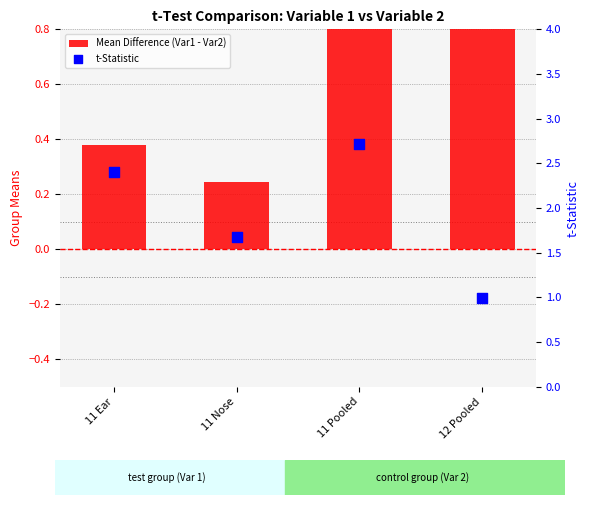

Which series has the largest Y range (max minus min)?

t-Statistic